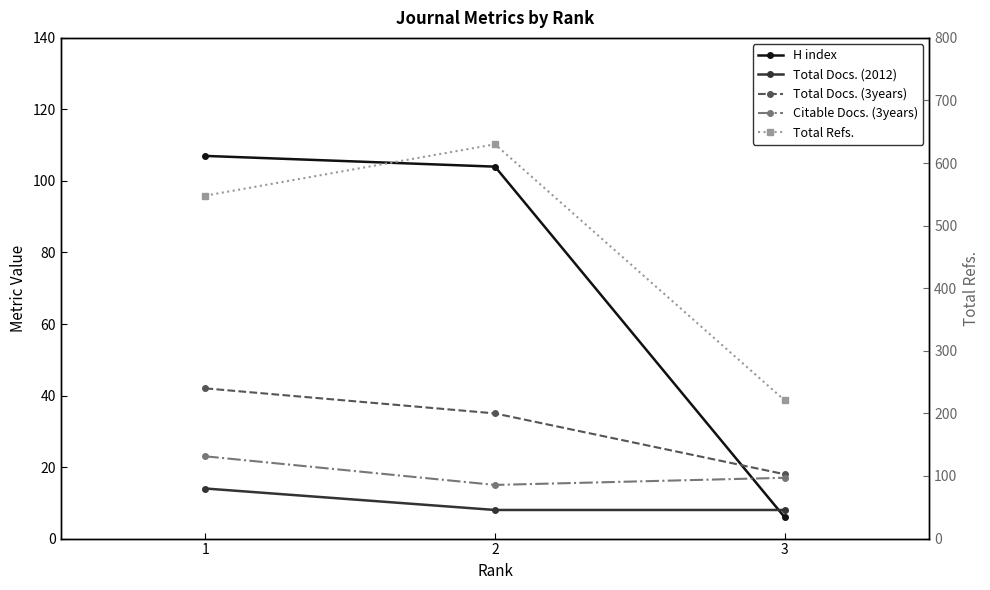

Reading left to right, extract all data points from this chart.

H index: 107	104	6
Total Docs. (2012): 14	8	8
Total Docs. (3years): 42	35	18
Citable Docs. (3years): 23	15	17
Total Refs.: 548	630	221